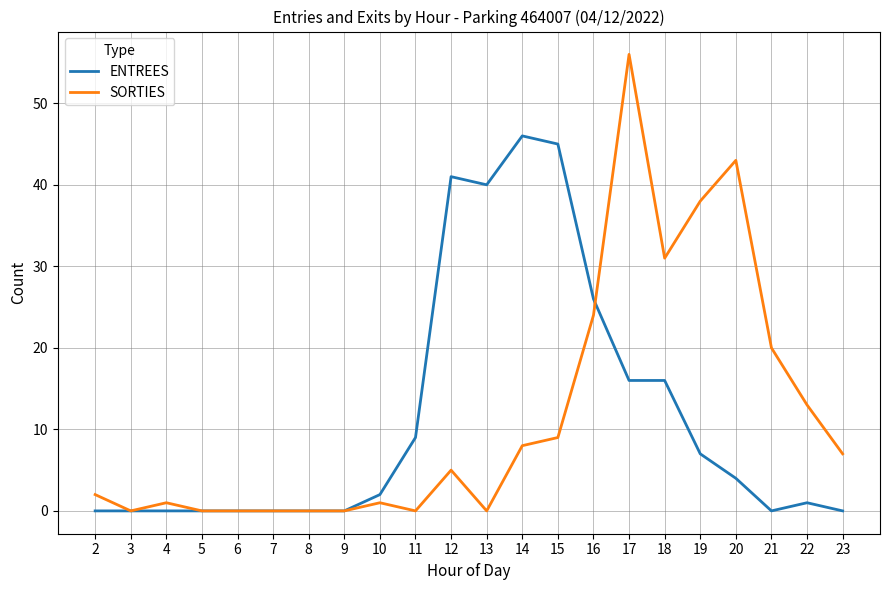

What is the total value across all series at 17?

72